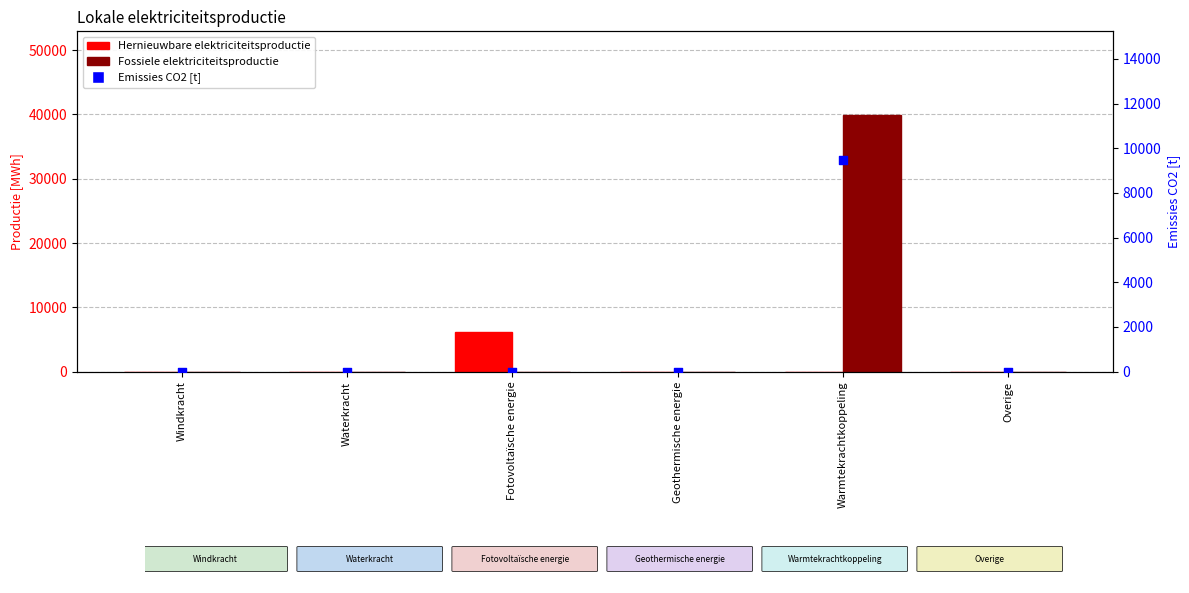

What are all the series names shown in the legend?

Hernieuwbare elektriciteitsproductie, Fossiele elektriciteitsproductie, Emissies CO2 [t]